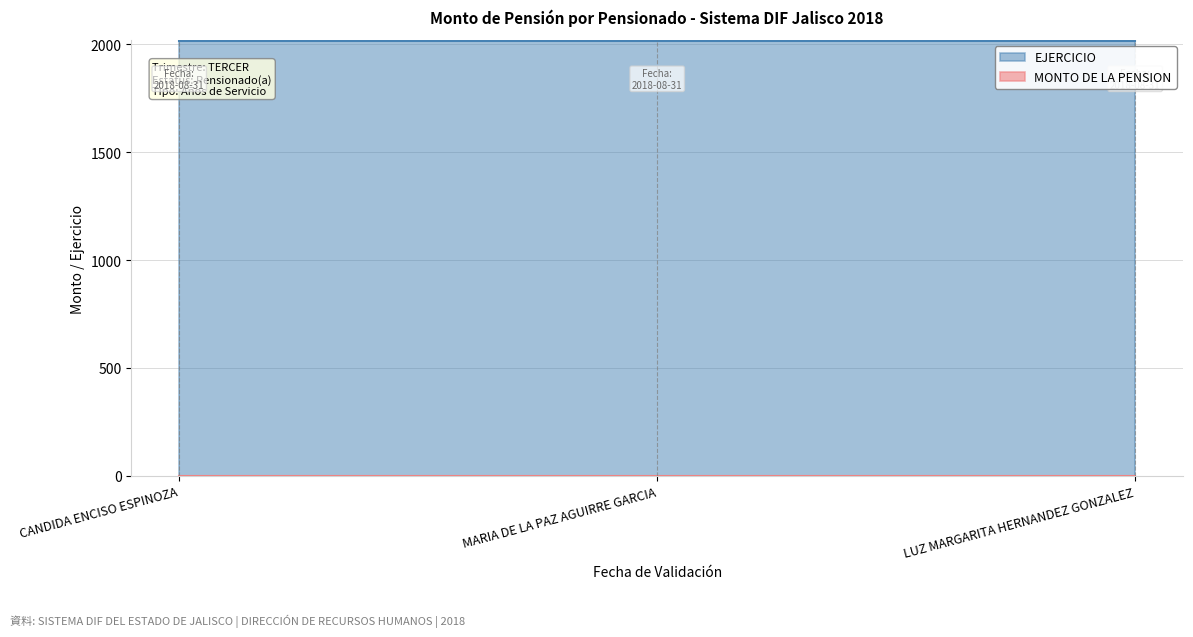

Is the value of MONTO DE LA PENSION at LUZ MARGARITA HERNANDEZ GONZALEZ greater than the value of EJERCICIO at MARIA DE LA PAZ AGUIRRE GARCIA?

No